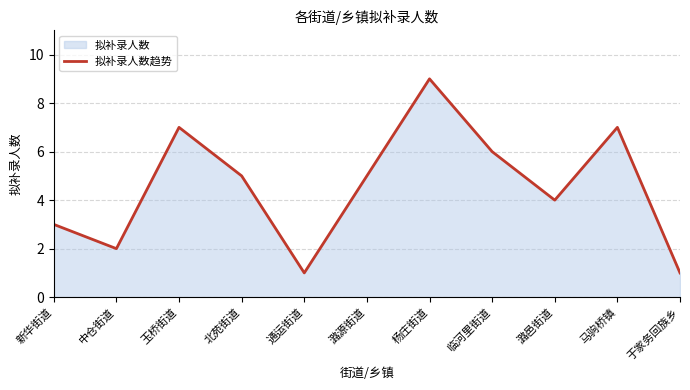

Which has a higher value, 马驹桥镇 or 玉桥街道?

马驹桥镇